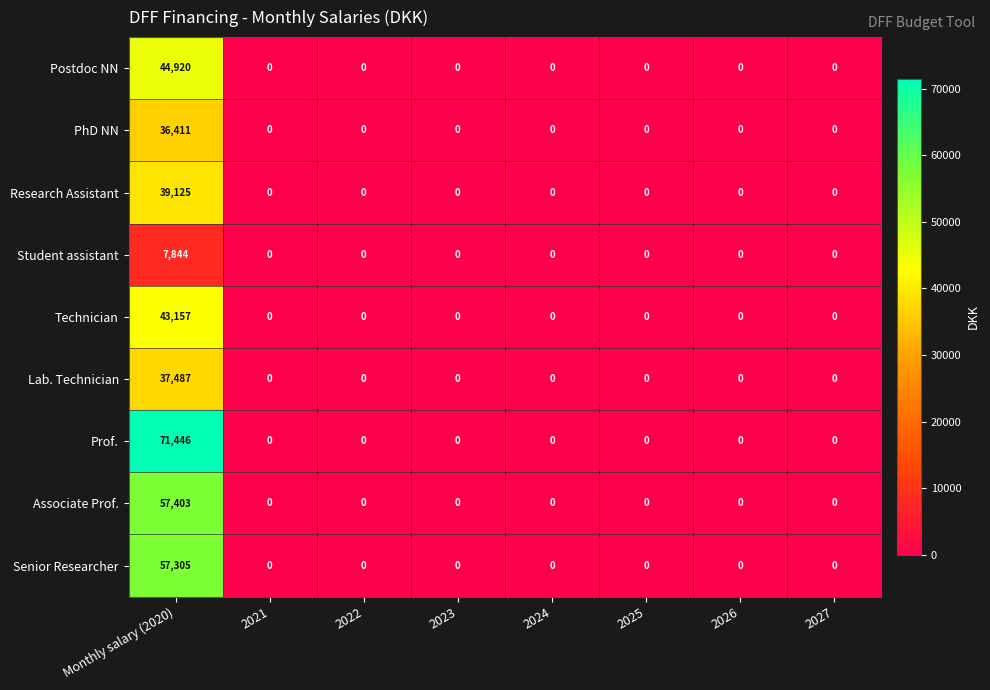

Which series has the largest range (max minus min)?

Prof.